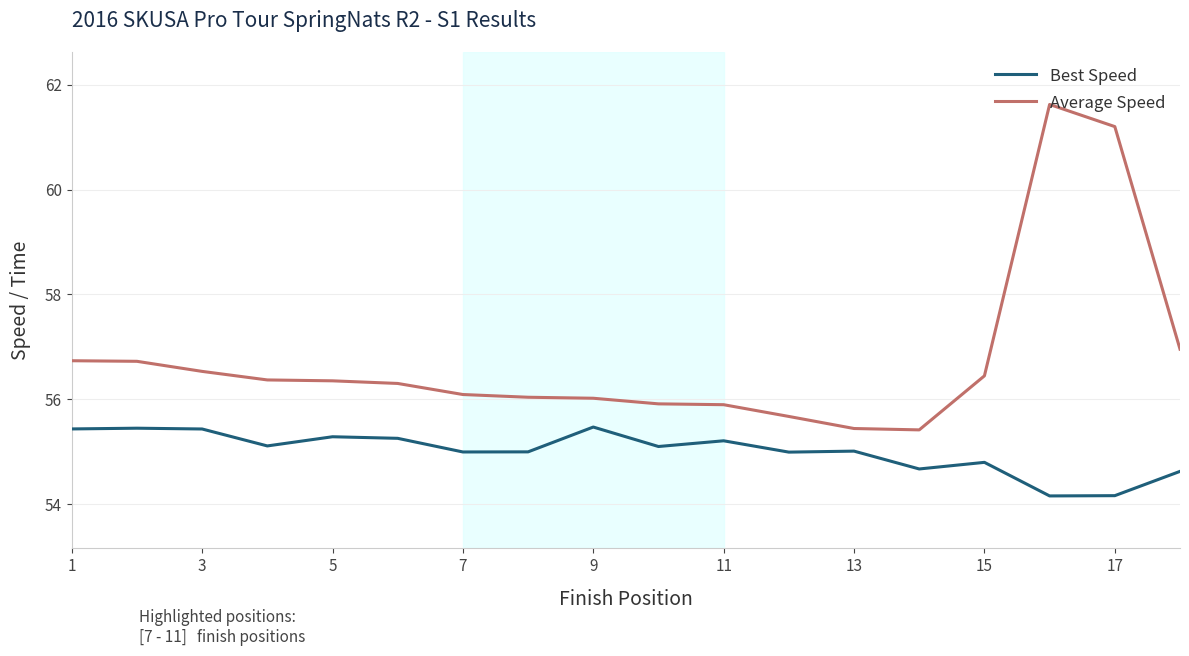

List the series in order of their peak value, lowest first.

Best Speed, Average Speed